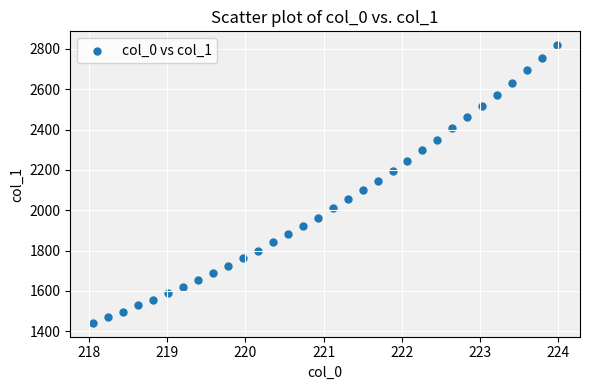

What is the range of X values (max minus min)?

5.9